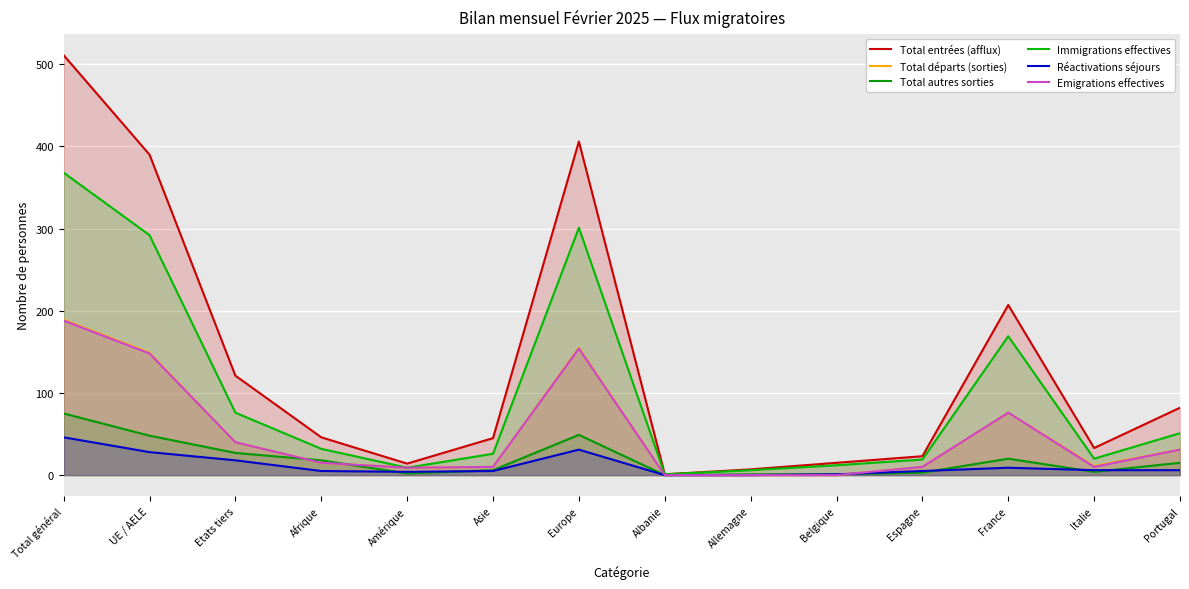

Reading left to right, extract all data points from this chart.

Total entrées (afflux): 511	390	121	46	14	45	406	1	7	15	23	207	33	82
Total départs (sorties): 189	149	40	15	9	10	155	0	0	0	10	76	11	31
Total autres sorties: 75	48	27	18	2	6	49	0	1	1	3	20	4	15
Immigrations effectives: 368	292	76	32	9	26	301	1	6	12	19	169	20	51
Réactivations séjours: 46	28	18	5	4	5	31	0	0	1	5	9	6	6
Emigrations effectives: 188	148	40	15	9	10	154	0	0	0	10	76	10	31